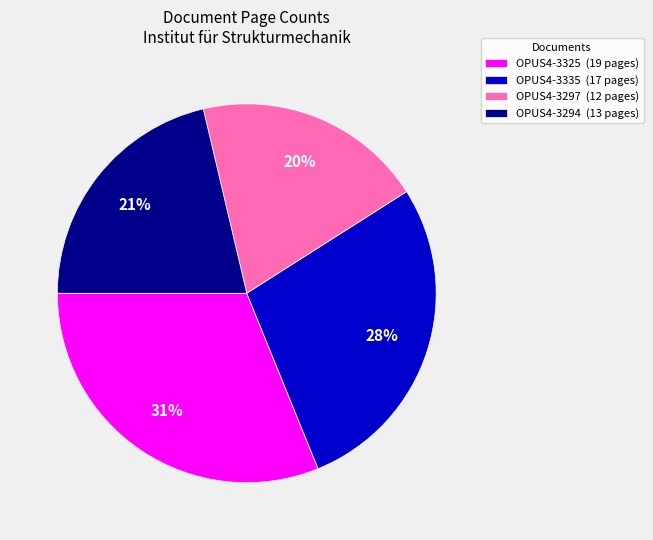

Is the sum of OPUS4-3335 and OPUS4-3297 greater than half?

No